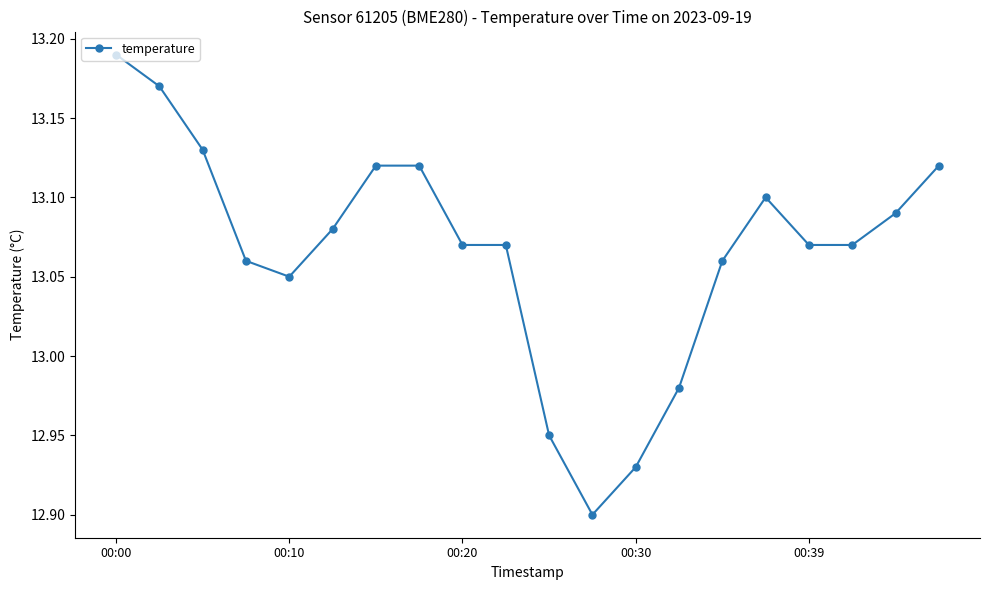

What is the sum of all values?

261.3